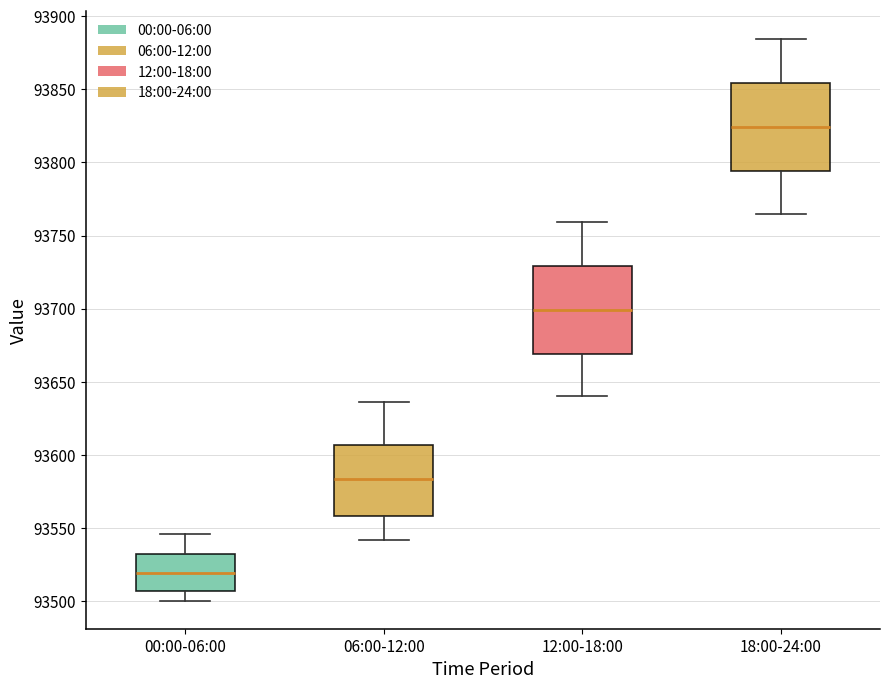

Where is the upper edge of the box for 00:00-06:00 on the y-axis? The values are not printed on the chart, so give them approximately, as read against the axis.

93530